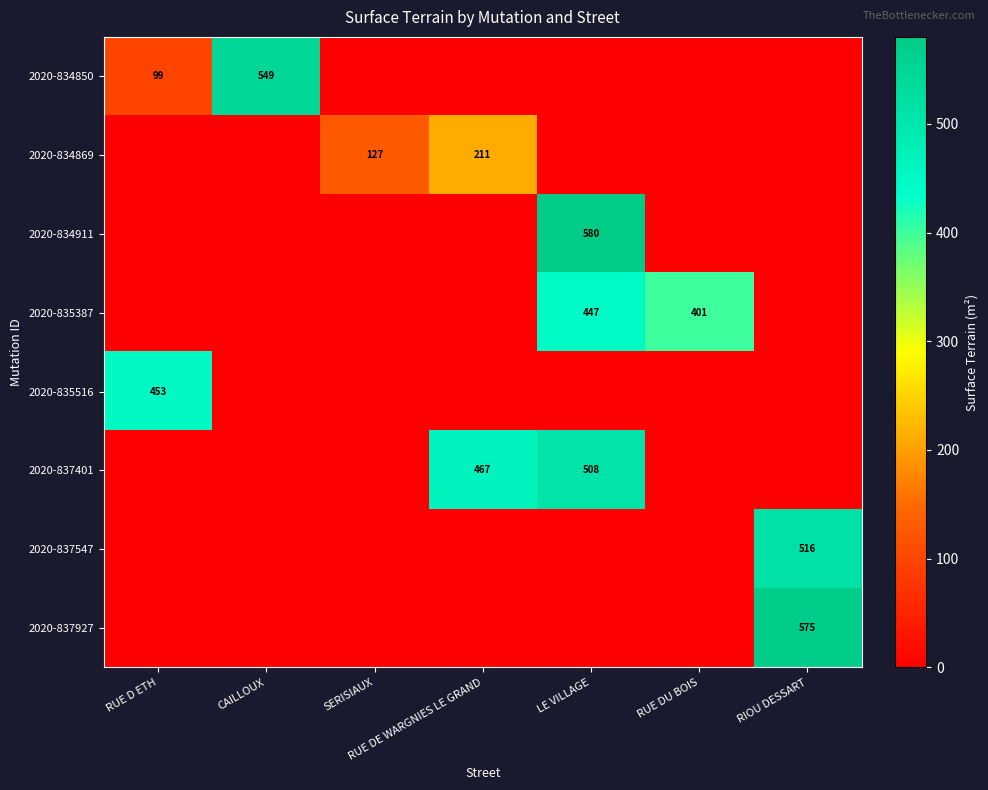

Is it true that 2020-834869 equals 208 at SERISIAUX?

False